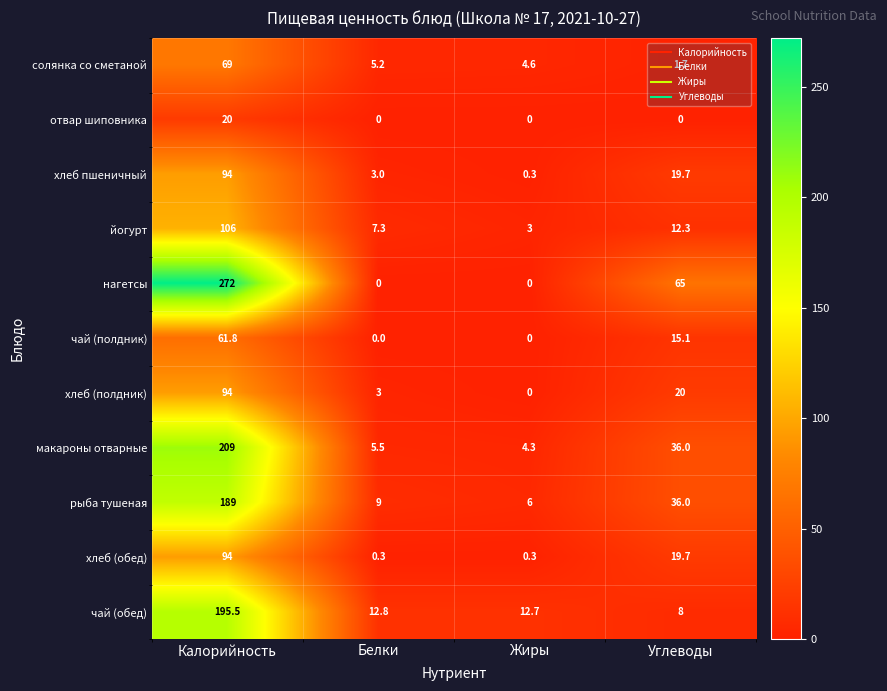

What is the sum of the чай (полдник) values at Жиры and Калорийность?

61.8